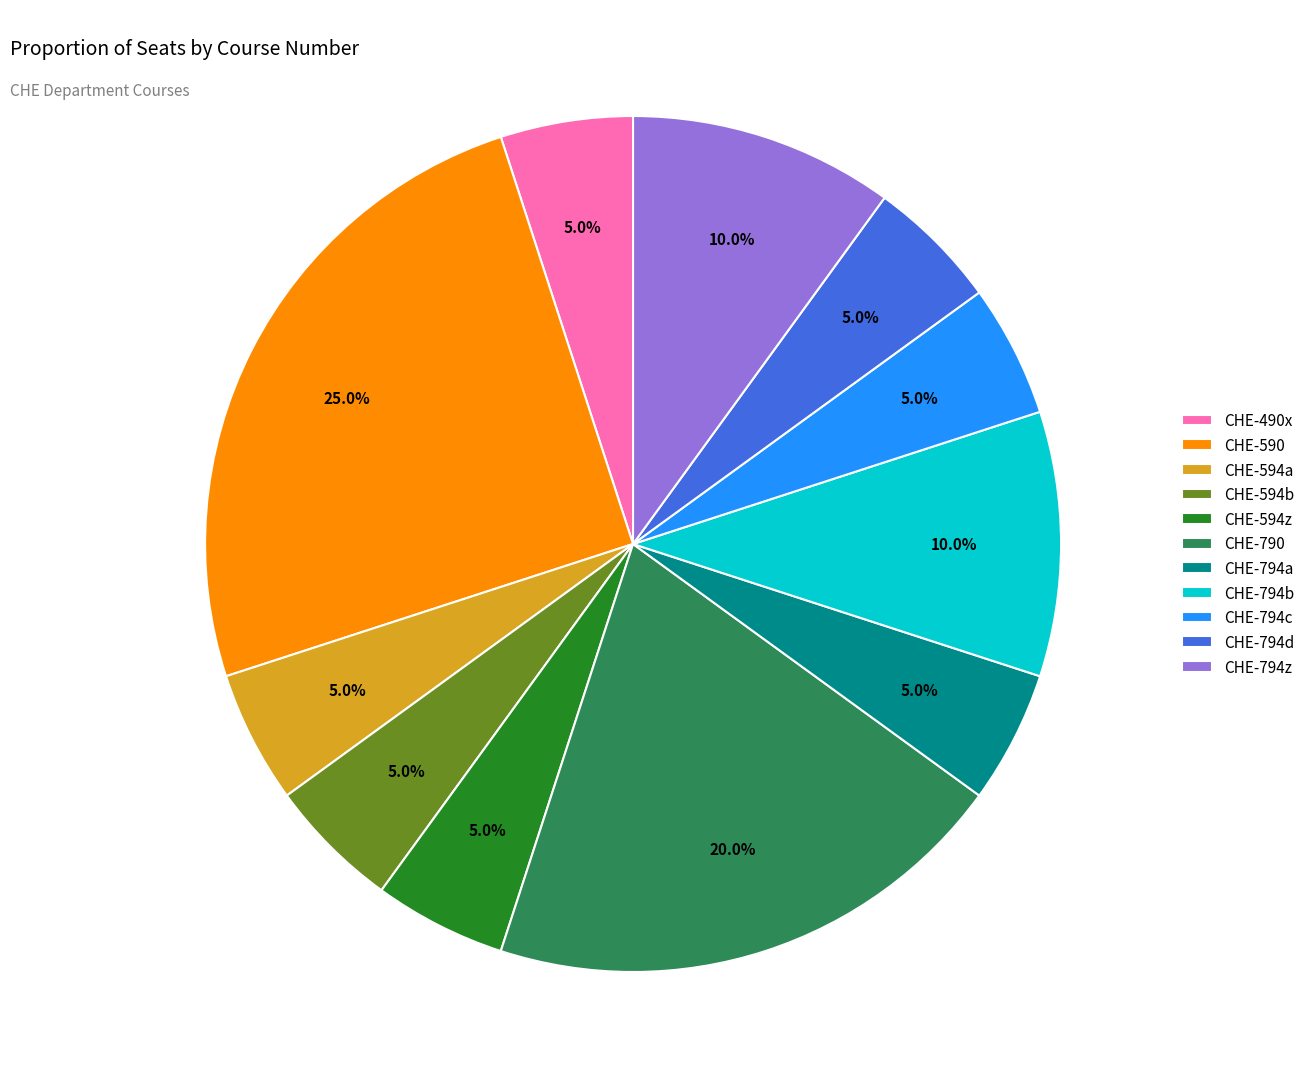

What is the largest slice in the pie chart?

CHE-590